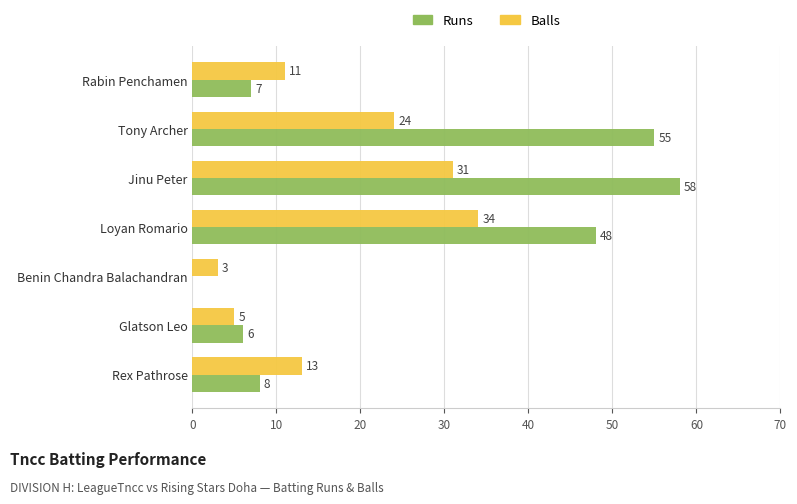

Which series has the largest total across all categories?

Runs